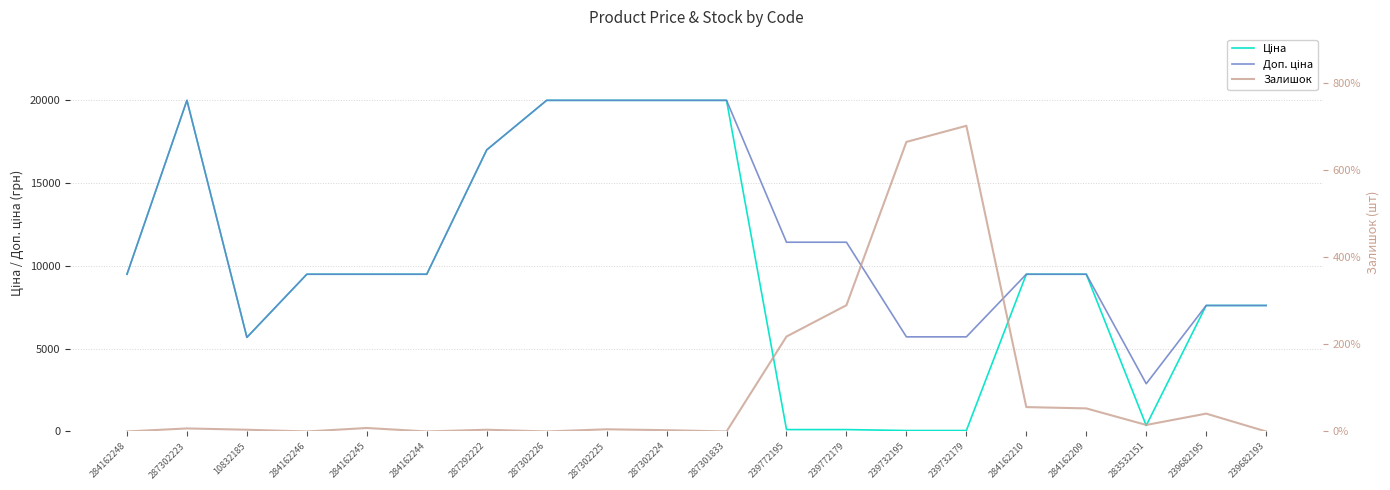

At 284162210, list the series in order from smallest to largest.

Залишок, Ціна, Доп. ціна